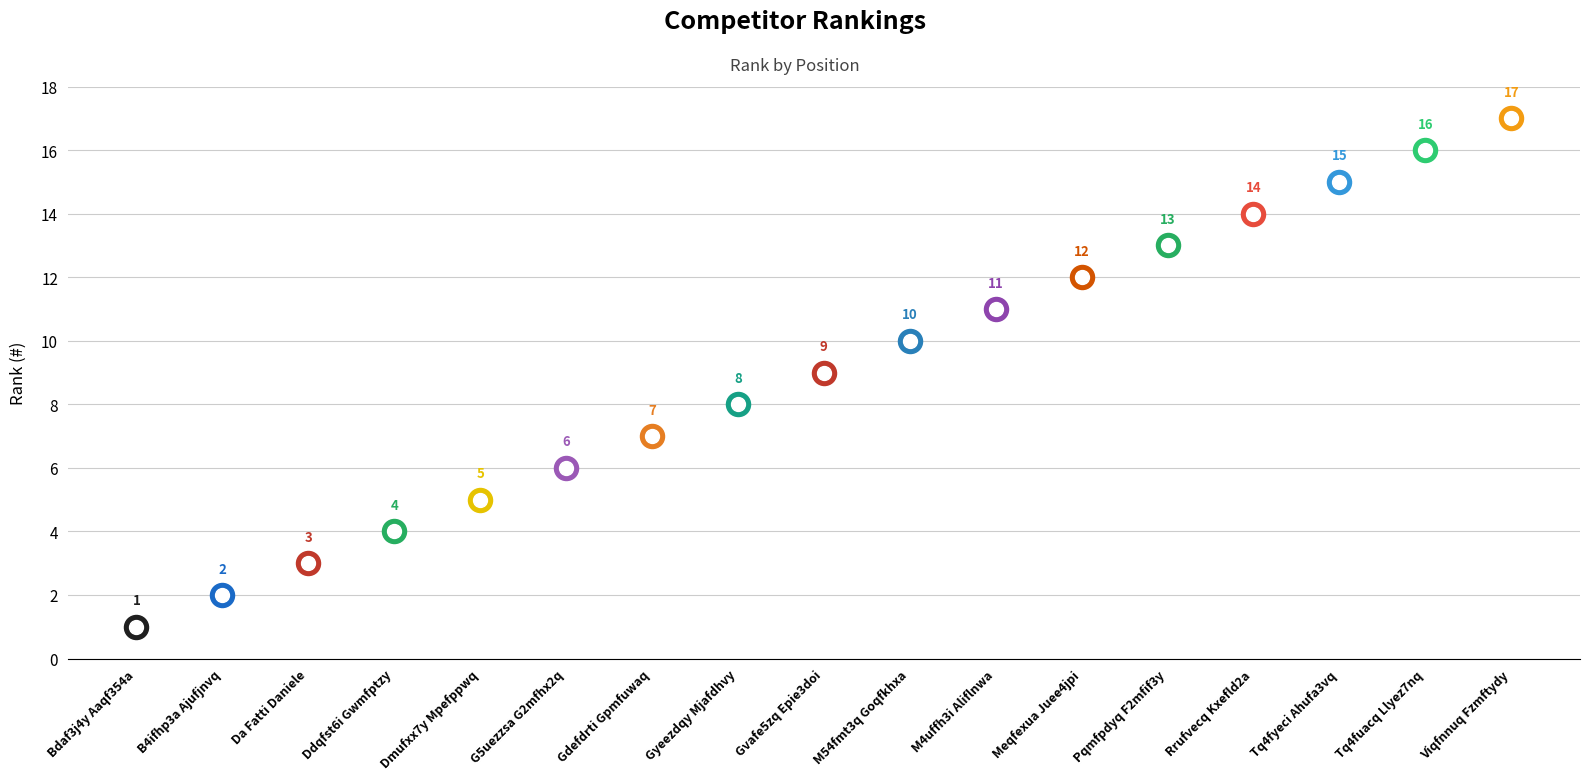

Approximately how many times larger is the value at M4uffh3i Aliflnwa compared to Viqfnnuq Fzmftydy?

0.6